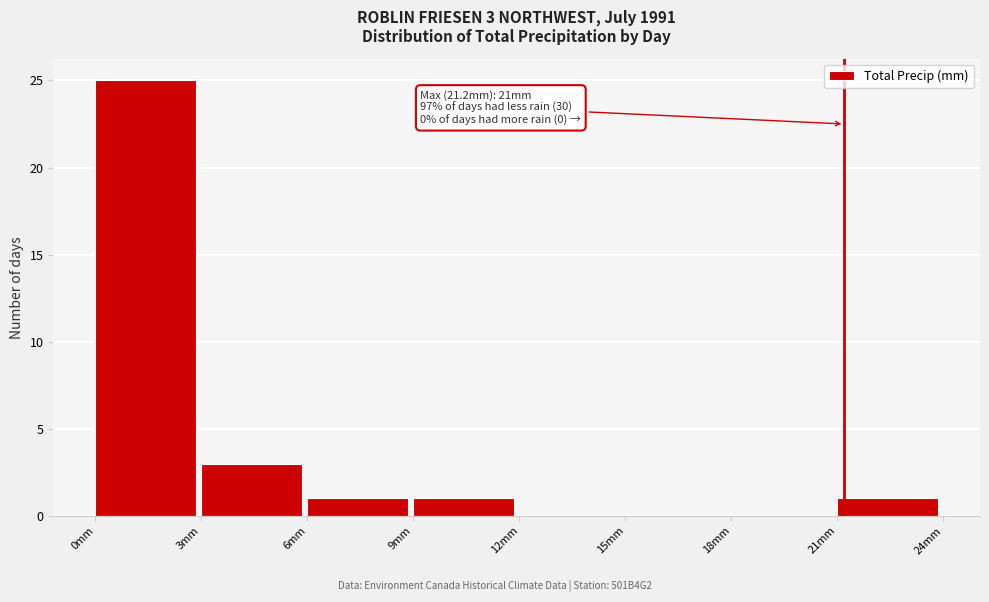

Over which range of the x-axis is the bar tallest?

0 to 3